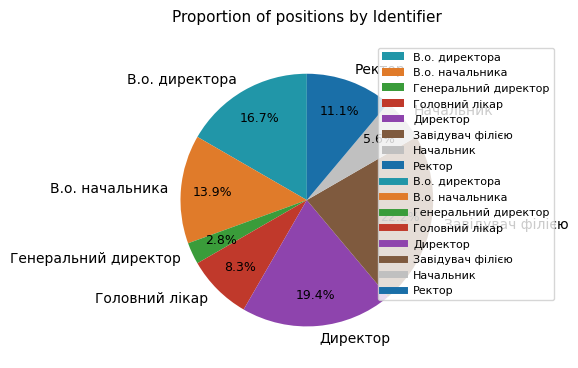

Rank the categories by value from lowest to highest.

Генеральний директор, Начальник, Головний лікар, Ректор, В.о. начальника, В.о. директора, Директор, Завідувач філією